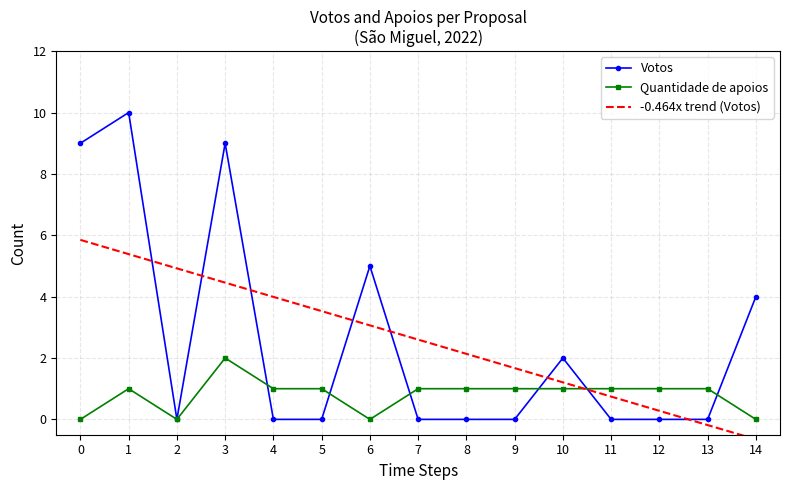

The value of Votos at 6 is 5. True or false?

True